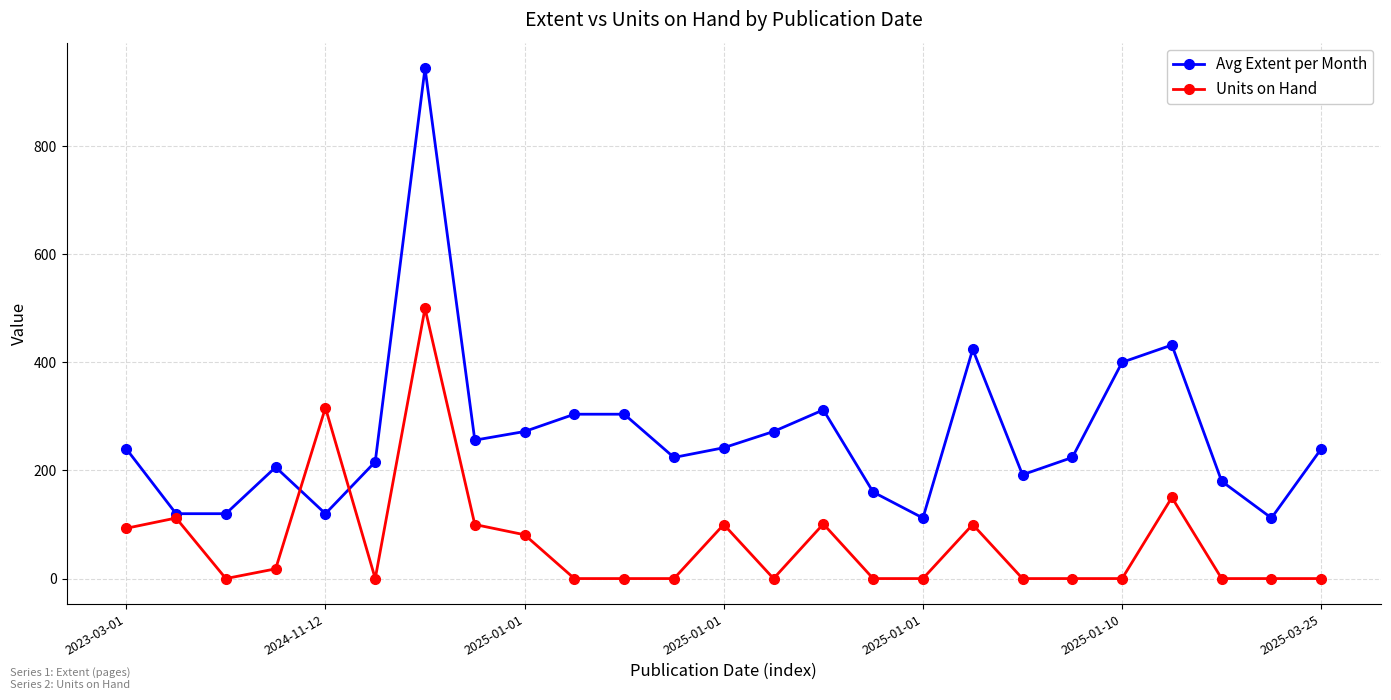

What is the average value of the Units on Hand series?

67